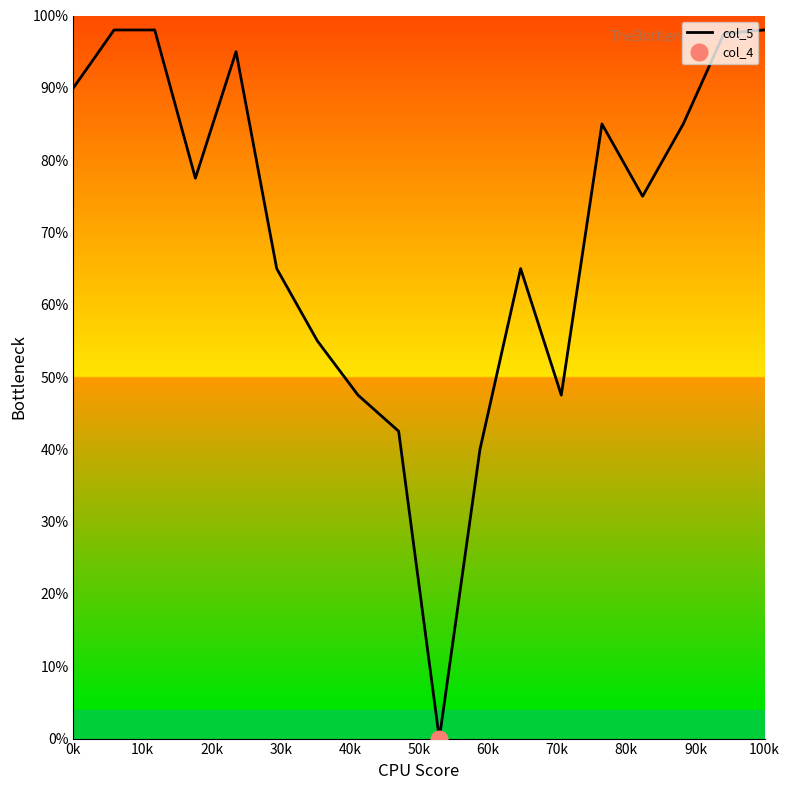

How many values are above zero?

17